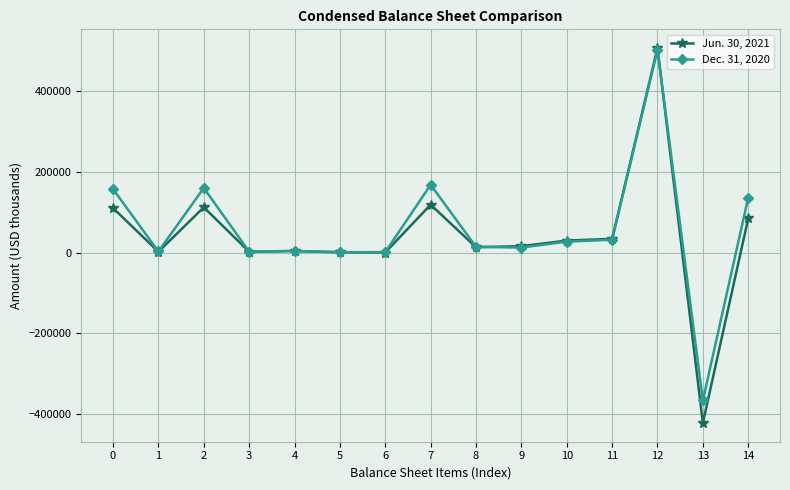

What is the sum of the Dec. 31, 2020 values at 13 and 0?

-209162